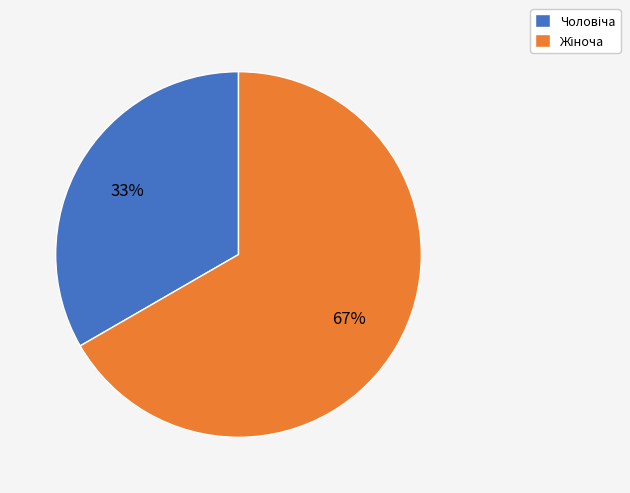

Is there a majority slice in this chart?

Yes